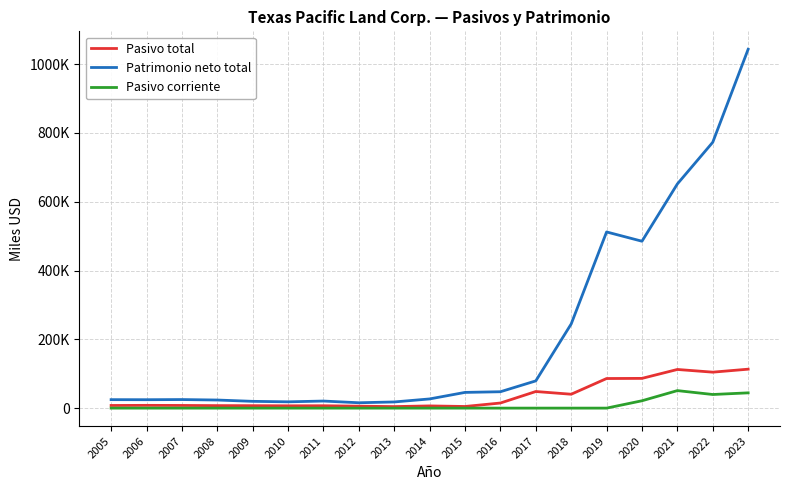

The Pasivo total series shows 7084 at 2009. True or false?

True